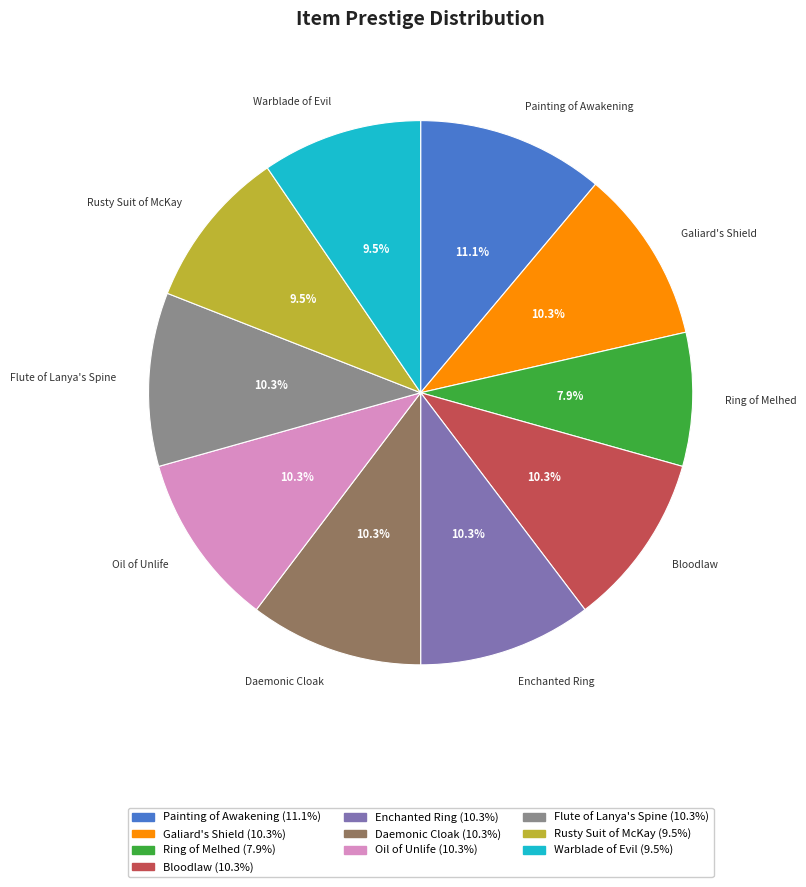

Does any single category account for the majority?

No